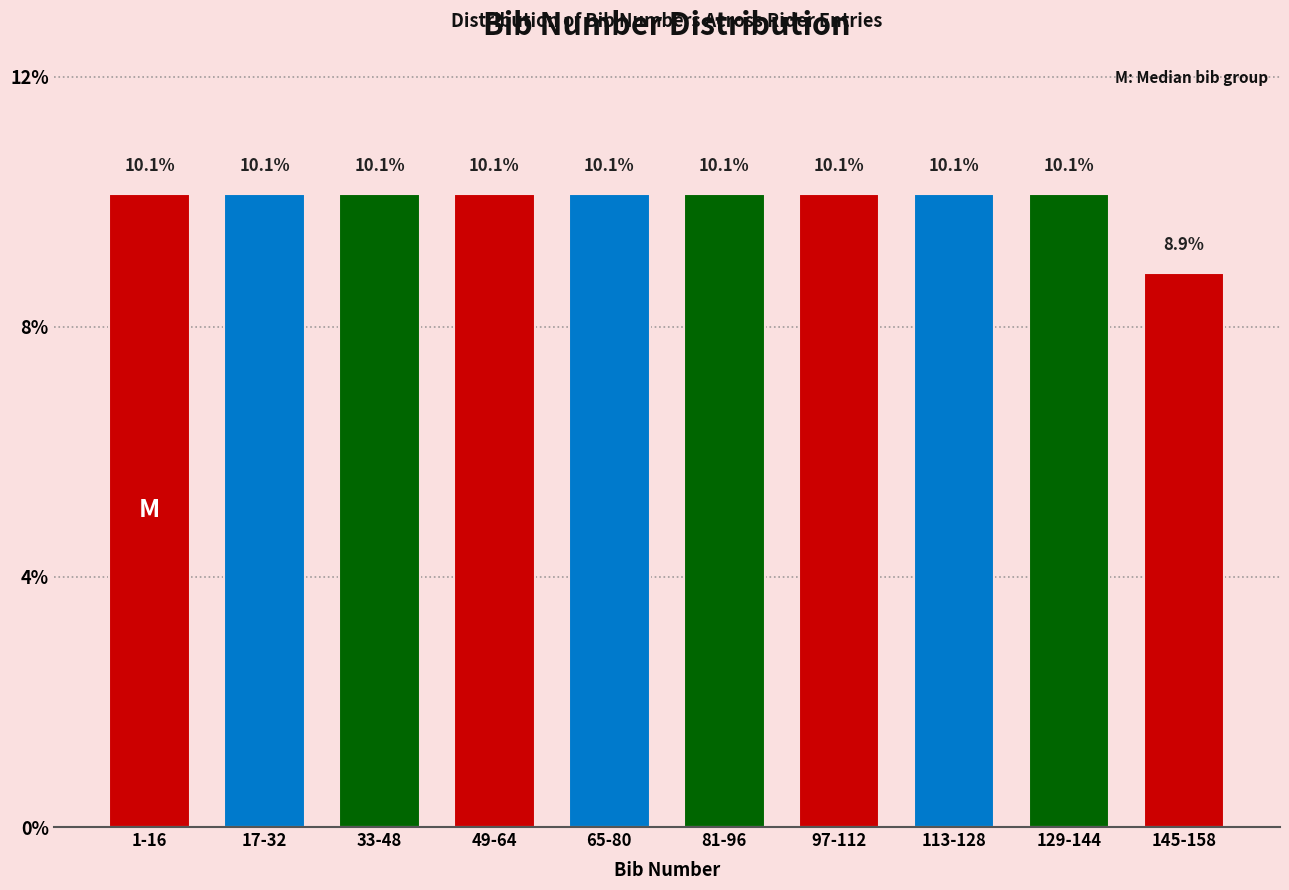

Reading left to right, extract all data points from this chart.

10.1	10.1	10.1	10.1	10.1	10.1	10.1	10.1	10.1	8.9